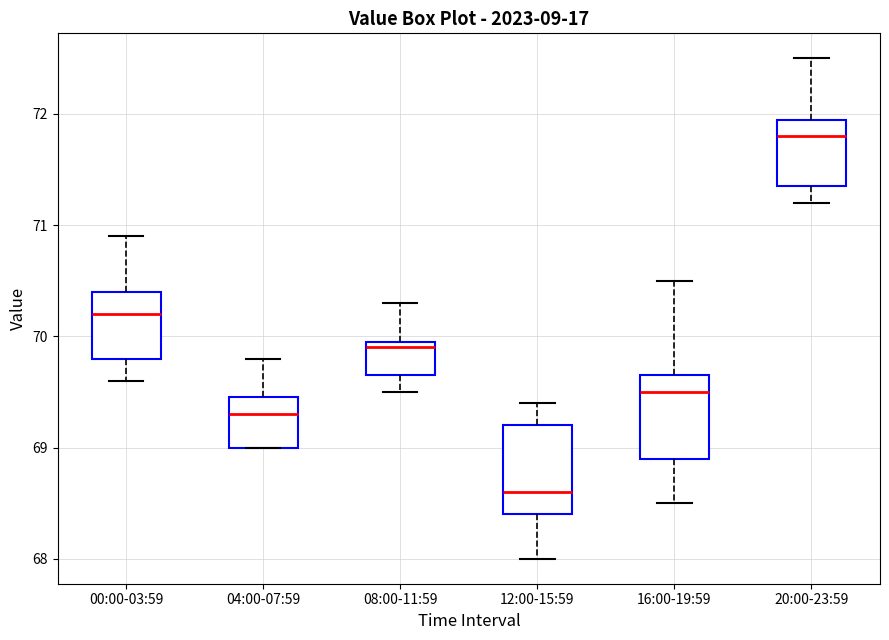

Reading left to right, read every box against the y-axis: the position of its median line, the range the box covers, and the ends of its whiskers. The values are not printed on the chart, so give them approximately, as read against the axis.

00:00-03:59: median 70.2, box 69.8 to 70.4, whiskers 69.6 to 70.9
04:00-07:59: median 69.3, box 69.0 to 69.5, whiskers 69.0 to 69.8
08:00-11:59: median 69.9, box 69.7 to 70.0, whiskers 69.5 to 70.3
12:00-15:59: median 68.6, box 68.4 to 69.2, whiskers 68.0 to 69.4
16:00-19:59: median 69.5, box 68.9 to 69.7, whiskers 68.5 to 70.5
20:00-23:59: median 71.8, box 71.4 to 72.0, whiskers 71.2 to 72.5